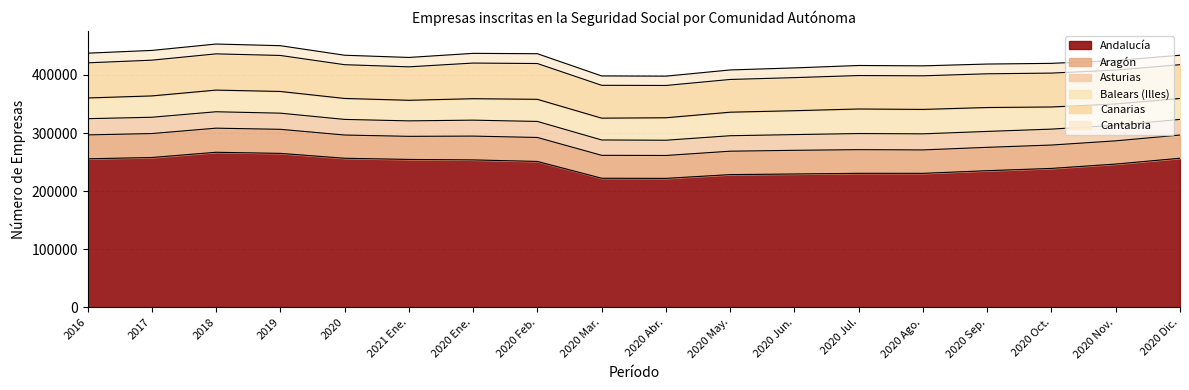

At which label does Balears (Illes) reach its minimum?

2021 Ene.